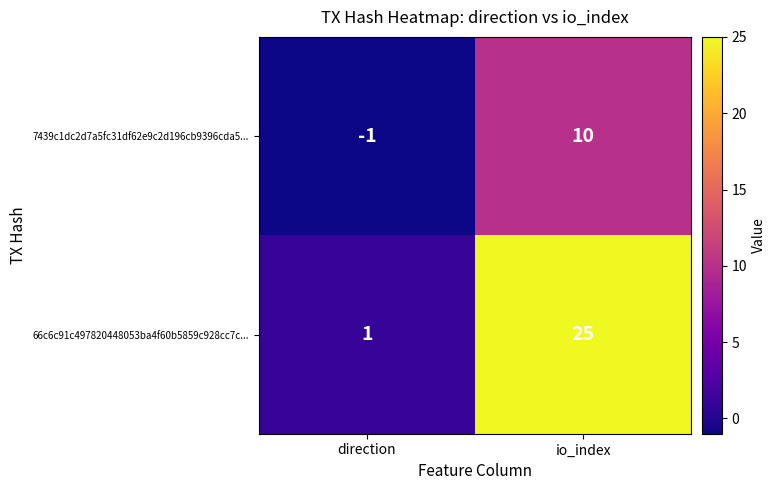

Reading left to right, transcribe all the data shown in this chart.

7439c1dc2d7a5fc31df62e9c2d196cb9396cda5...: direction=-1	io_index=10
66c6c91c497820448053ba4f60b5859c928cc7c...: direction=1	io_index=25